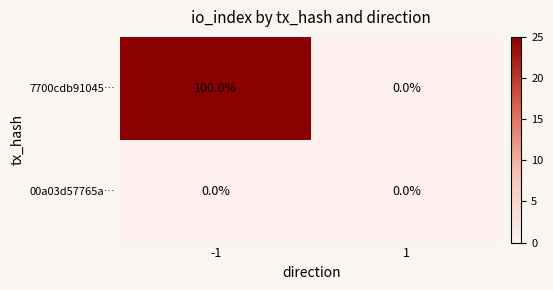

Which series has the widest spread of values?

7700cdb91045…